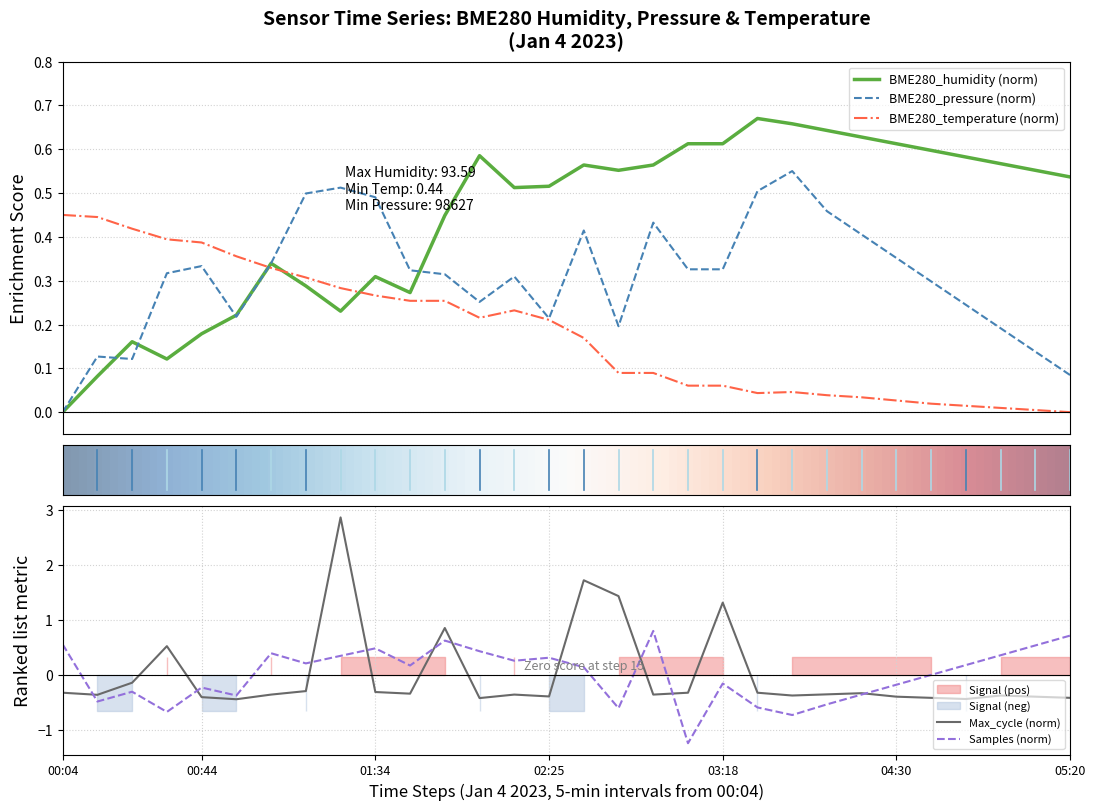

What is the maximum value for Samples (norm)?

0.8